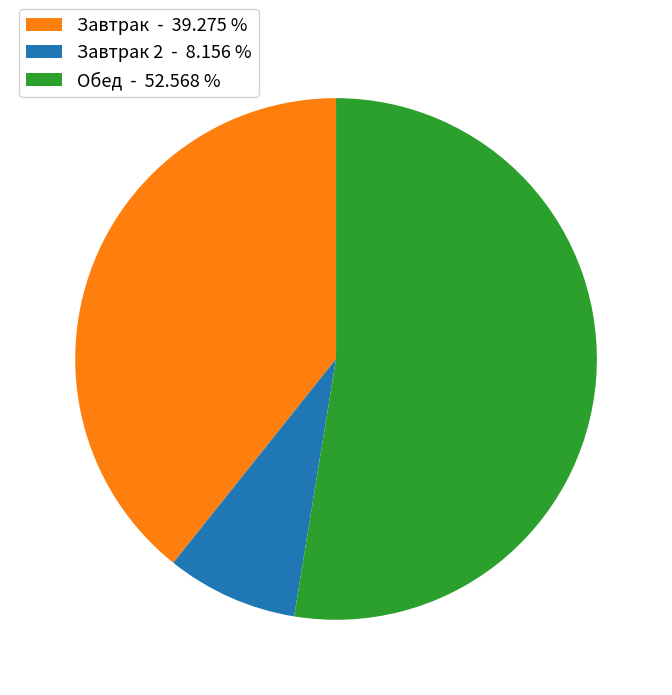

Is there any slice that represents more than half of the pie?

Yes